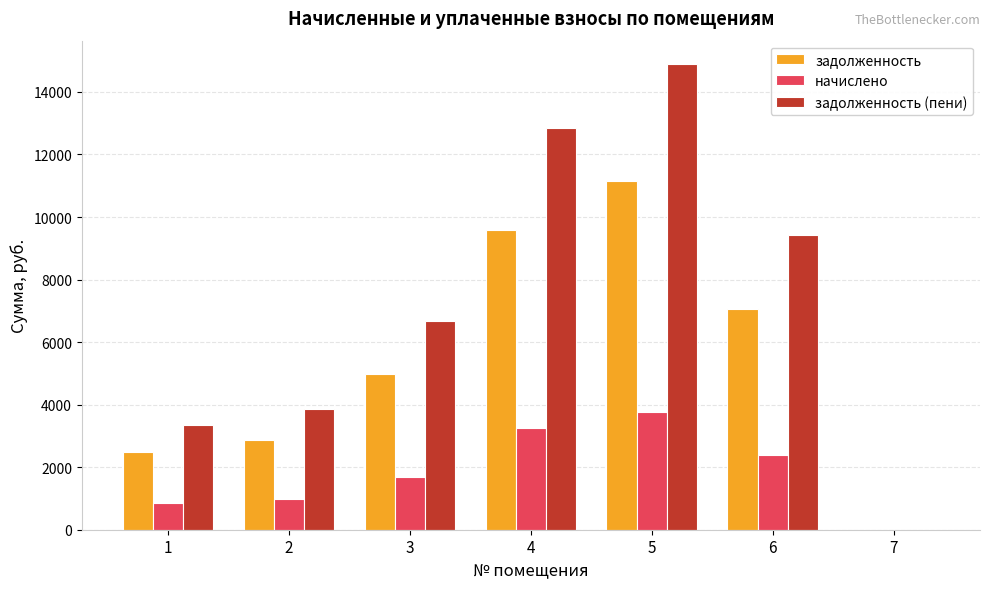

Between 3 and 6, which series saw the biggest shift?

задолженность (пени)